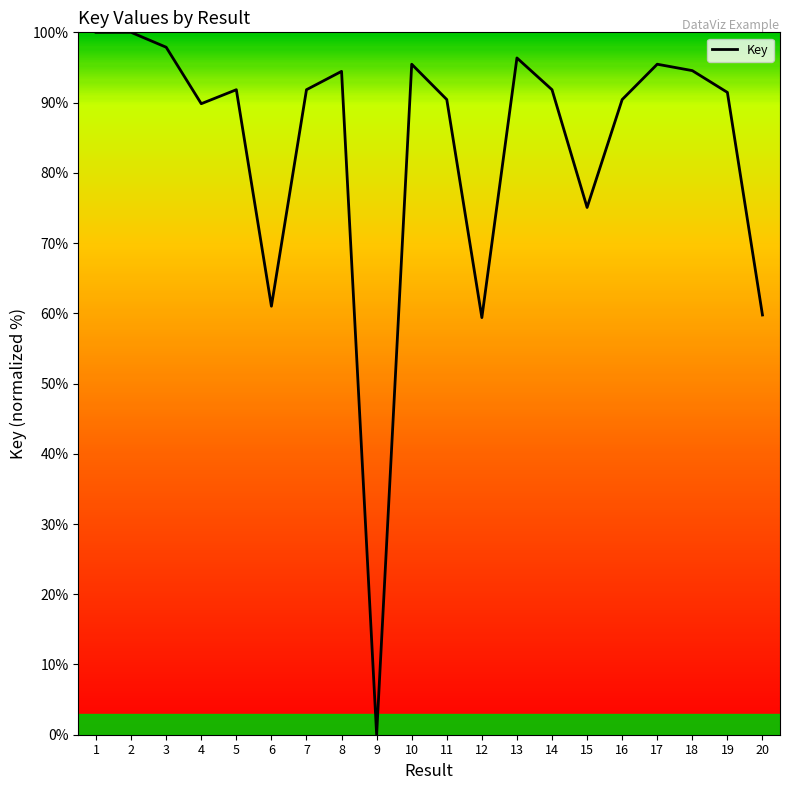

Read the value at 17.

95.5